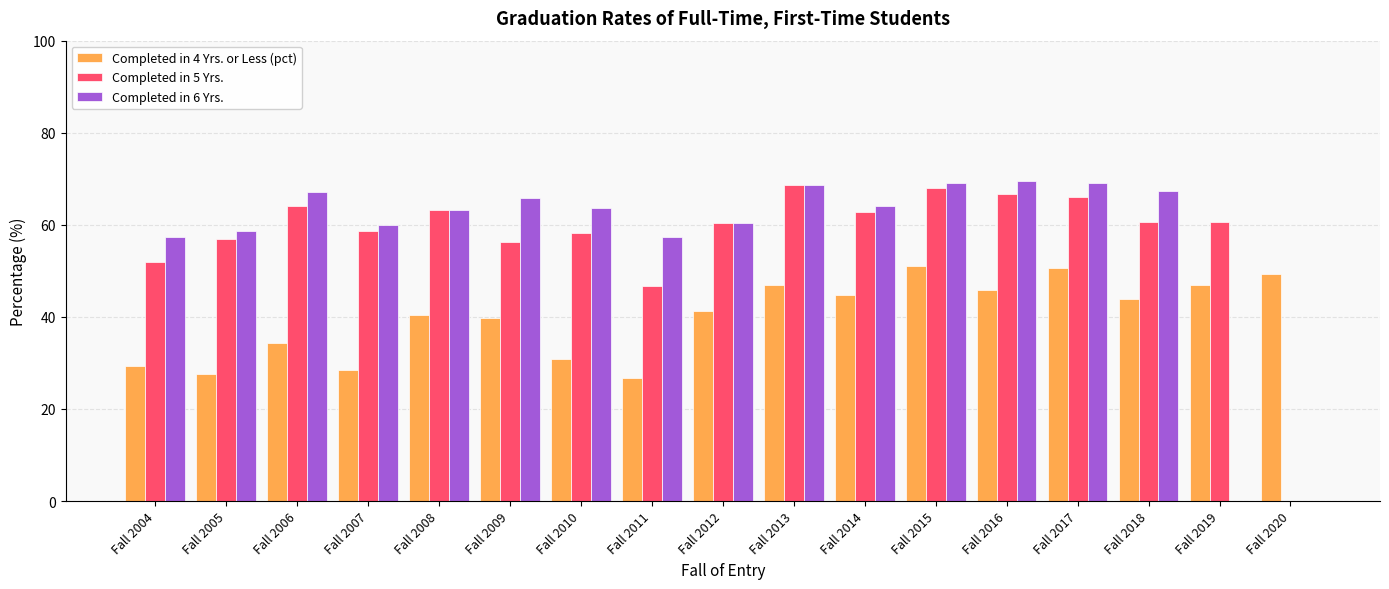

Which series has the largest range (max minus min)?

Completed in 6 Yrs.